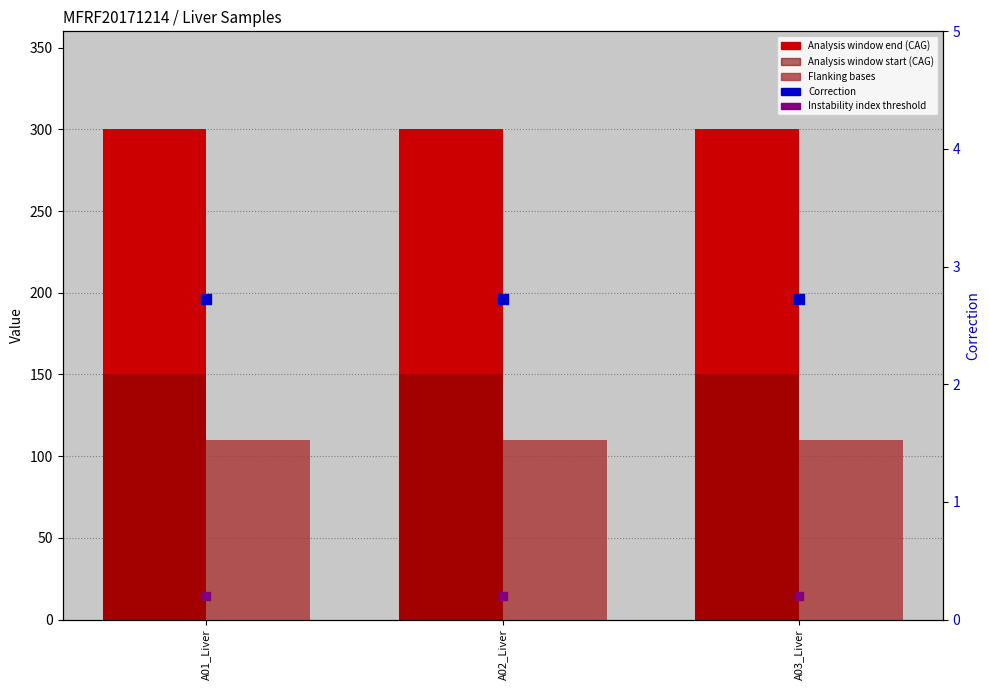

What is the total value across all series at A01_Liver?

562.9